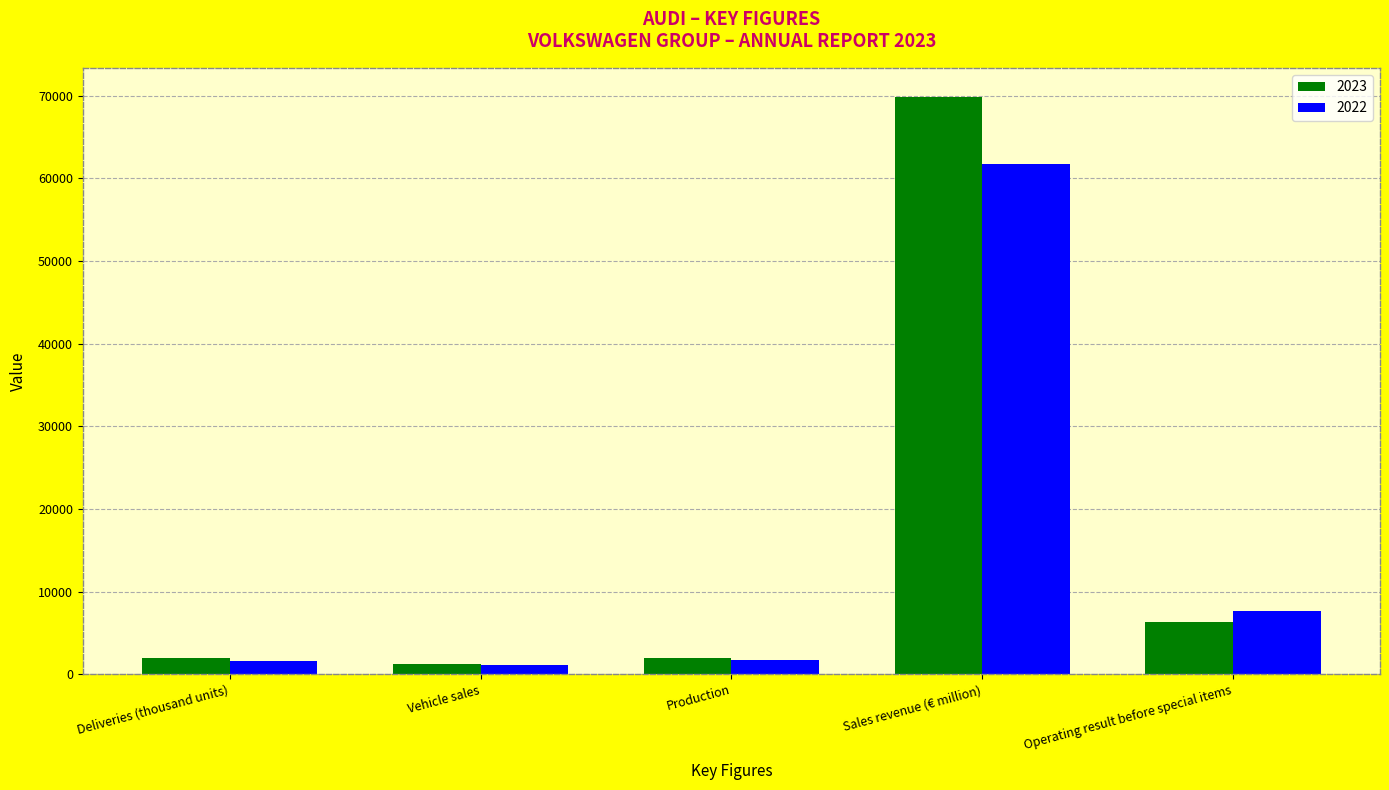

How many categories are shown in the chart?

5